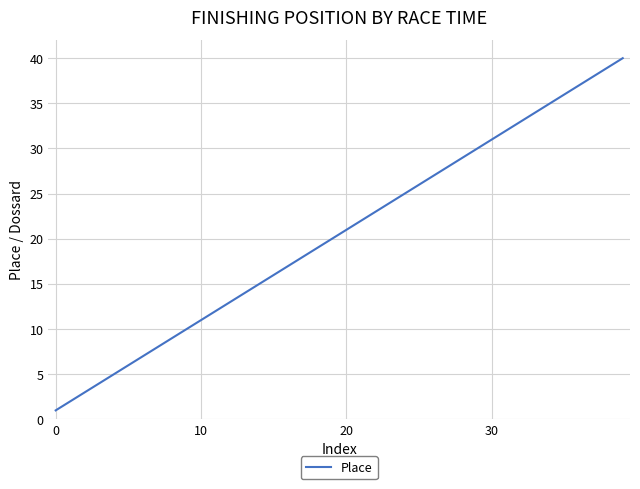

What is the sum of all values?

820